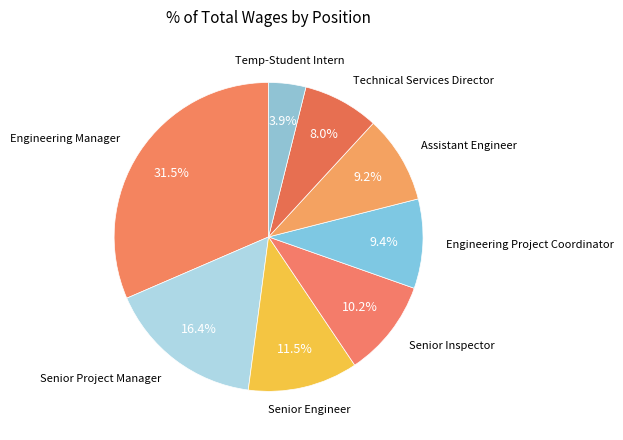

How many segments does this pie chart have?

8